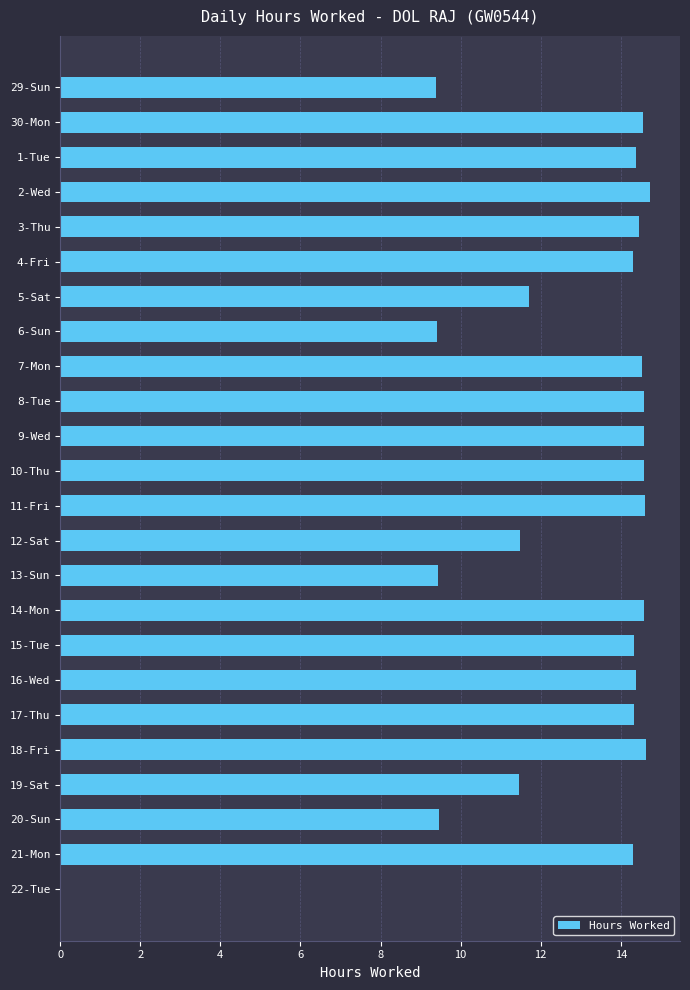

What is the maximum value shown in the chart?

14.7